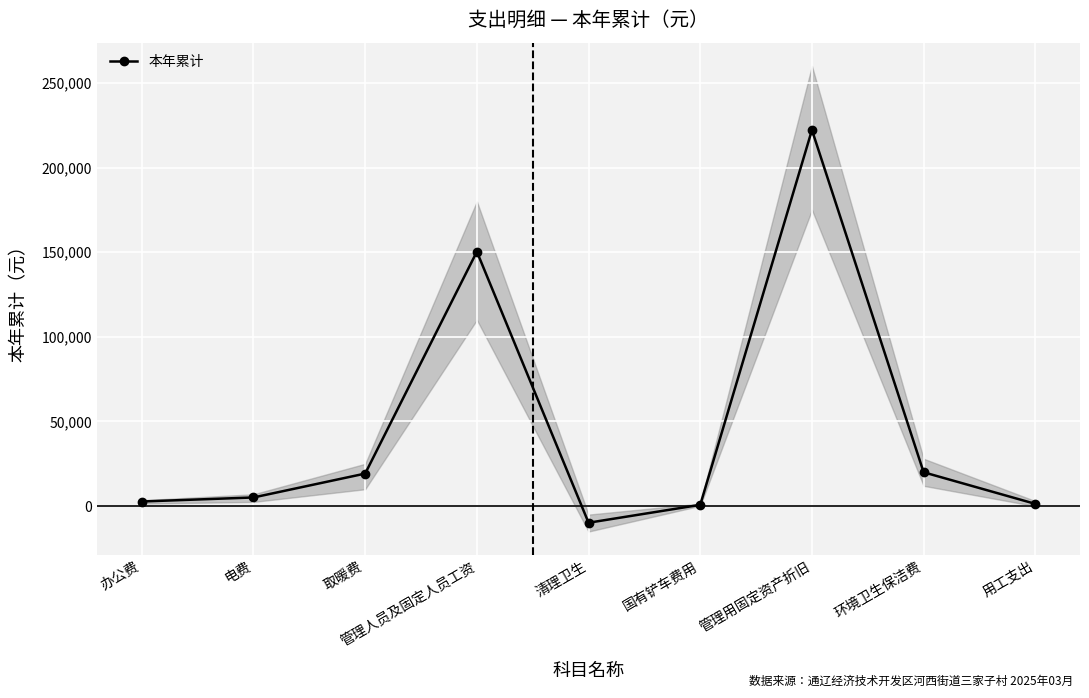

Approximately how many times larger is the value at 用工支出 compared to 取暖费?

0.1